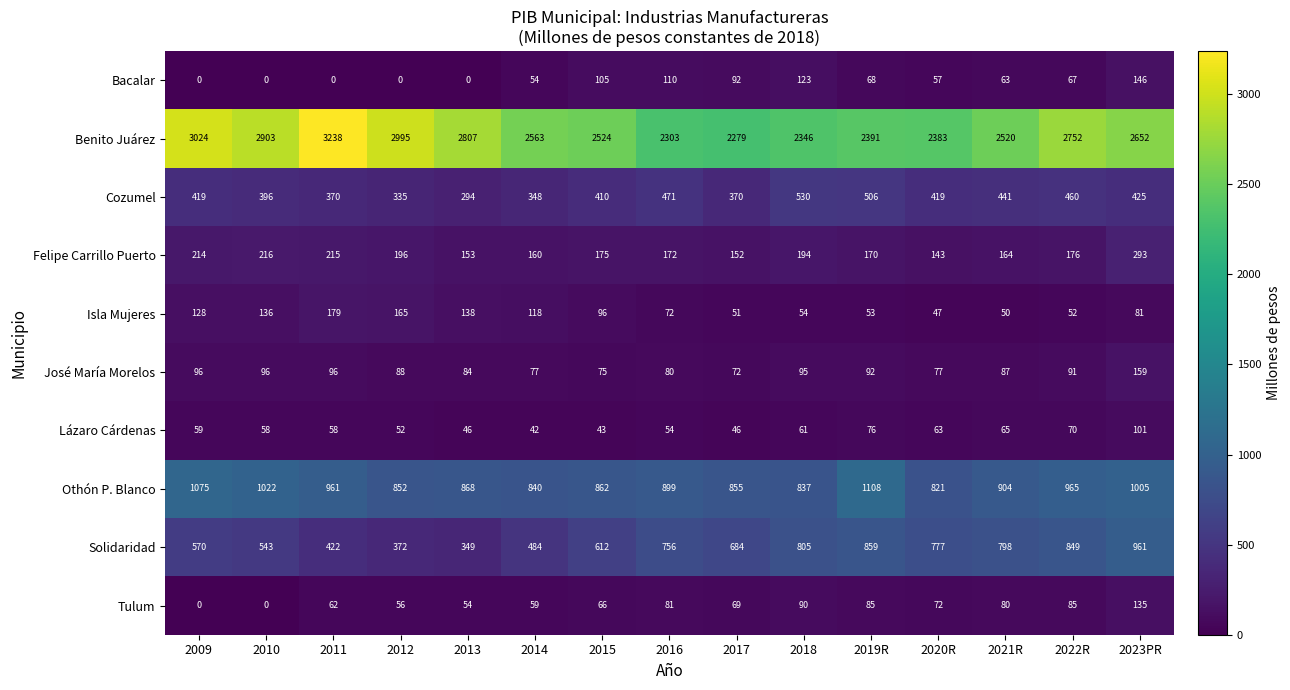

At how many categories does at least one series exceed 2205?

15